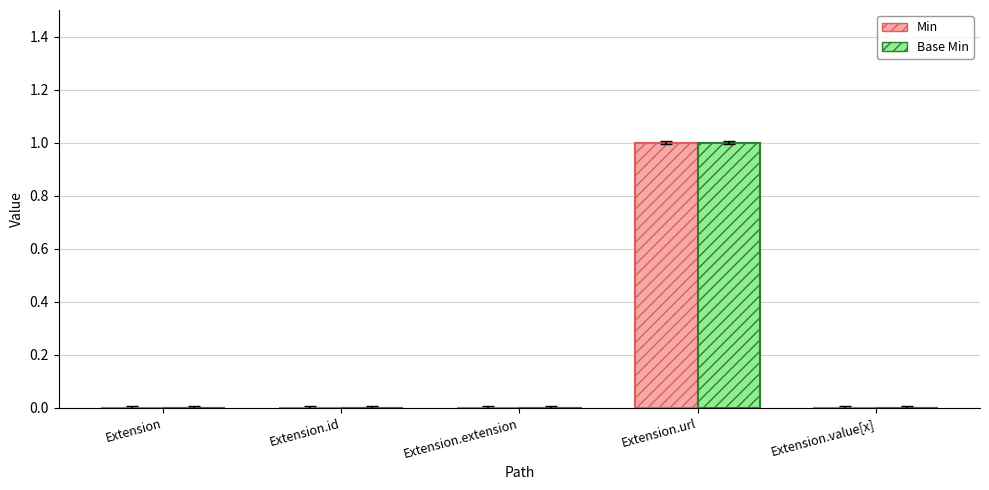

True or false: Min has a value of 1 at Extension.url.

True